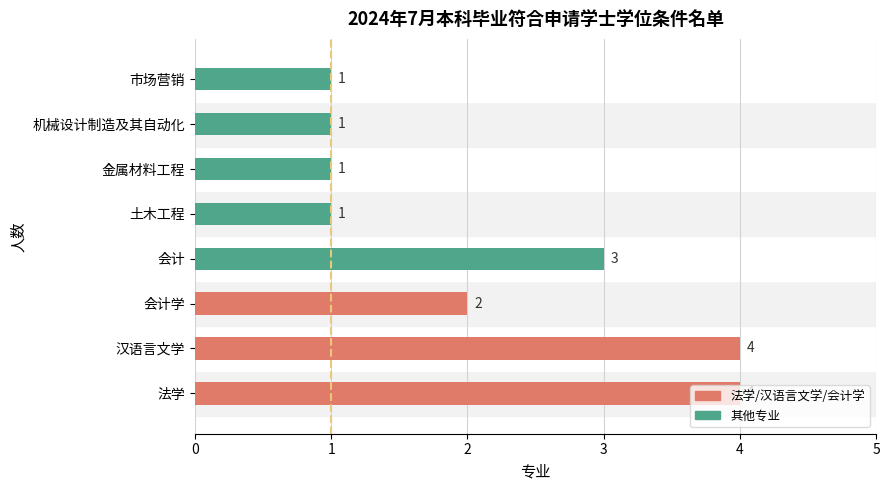

Between 汉语言文学 and 市场营销, which is larger?

汉语言文学